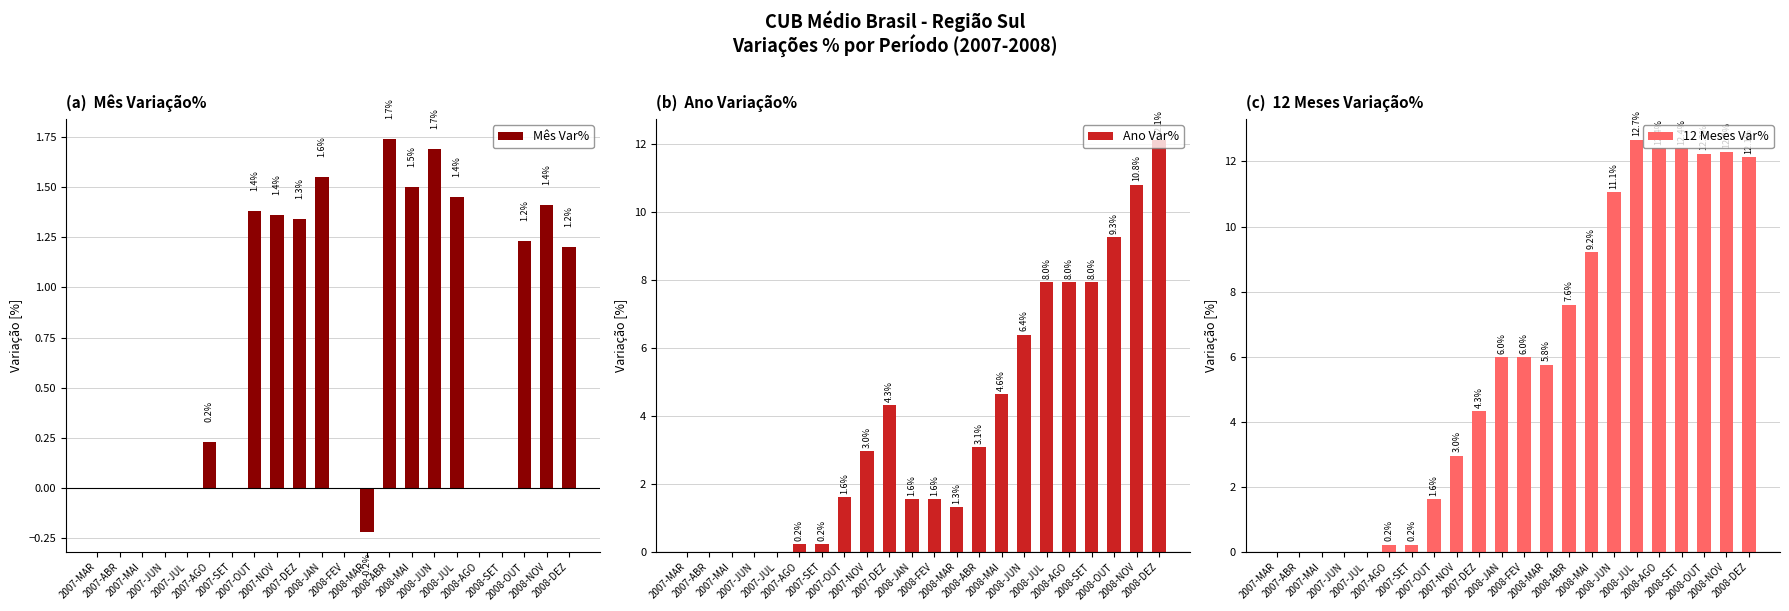

At which label is 12 Meses Var% closest to 6?

2008-JAN